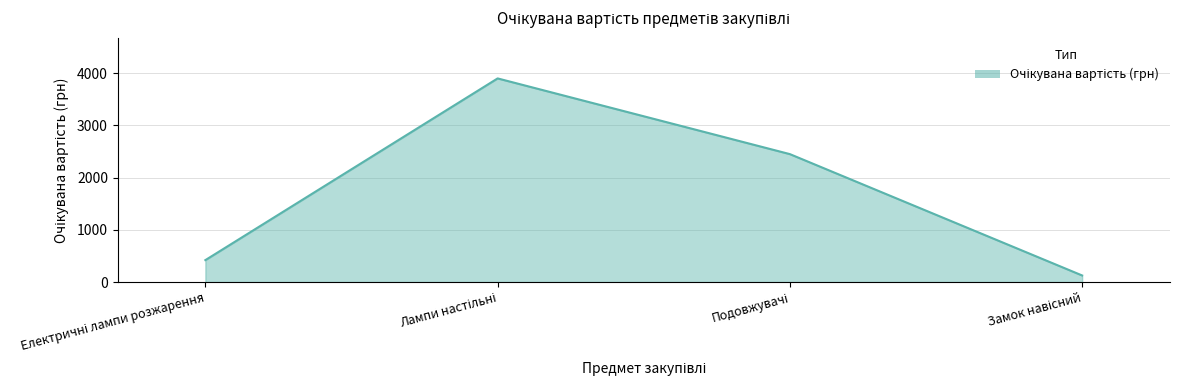

What is the sum of all values?

6896